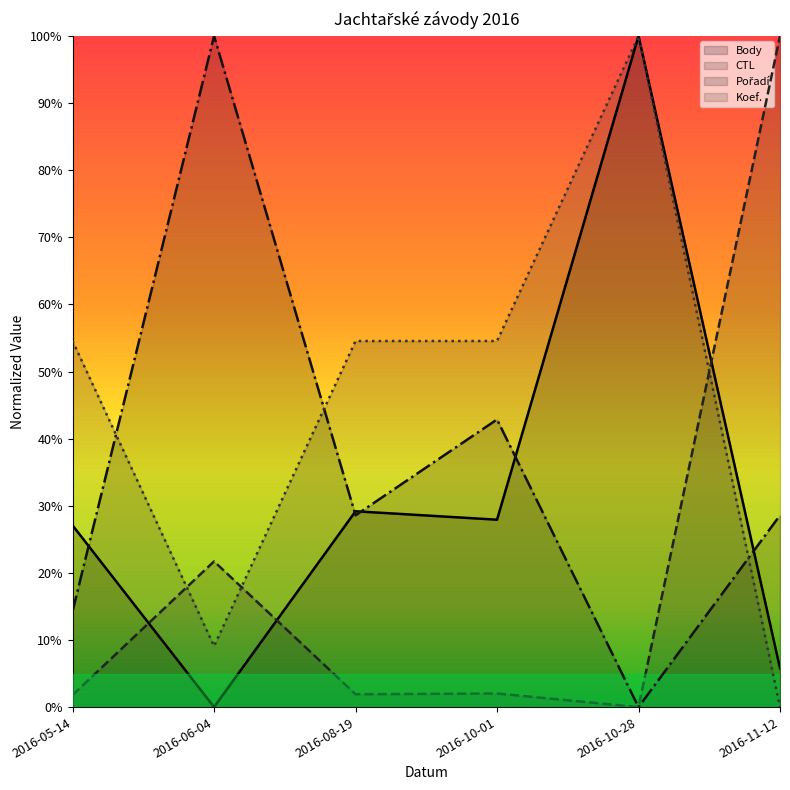

In Body, how many points are higher than both neighbors (excluding endpoints)?

2